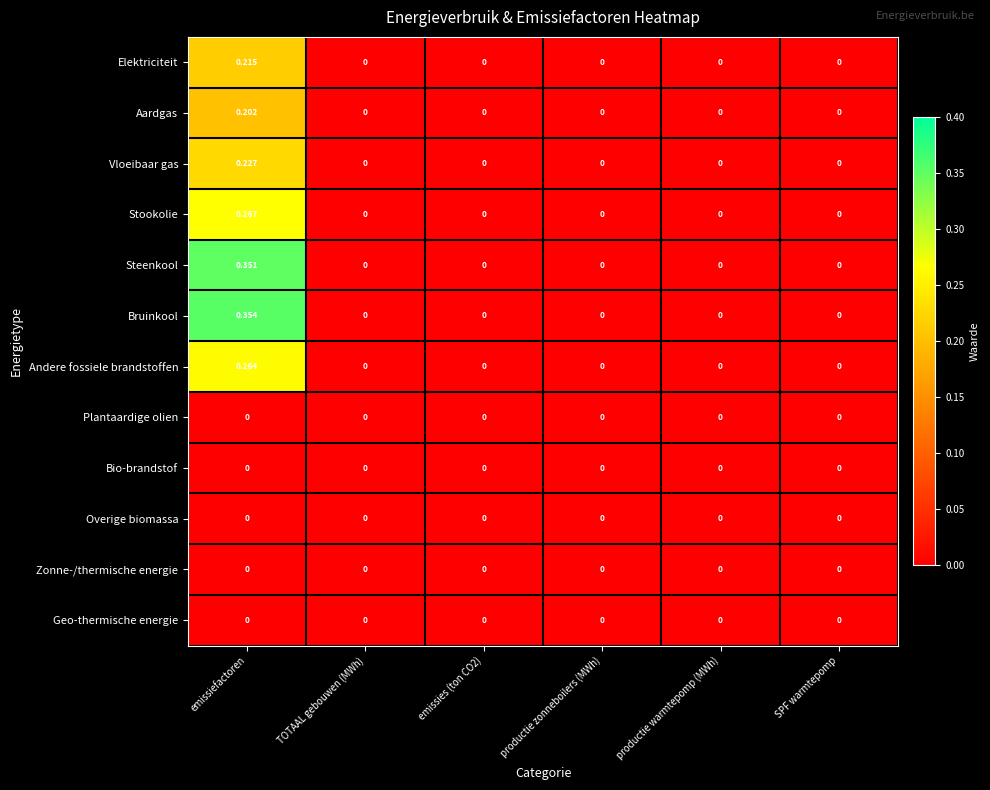

How many series are shown in this chart?

12